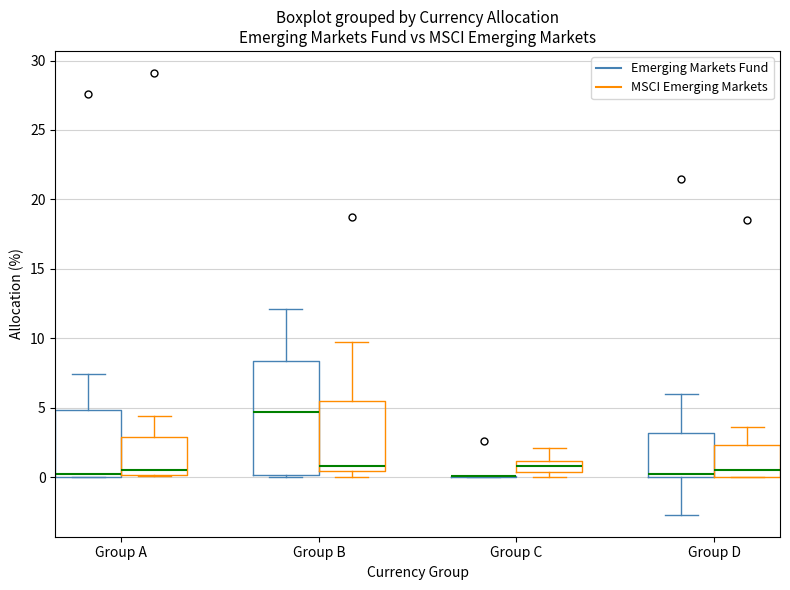

Comparing the boxes themselves (not the whiskers), which one is the tallest?

Group B (Emerging Markets Fund)